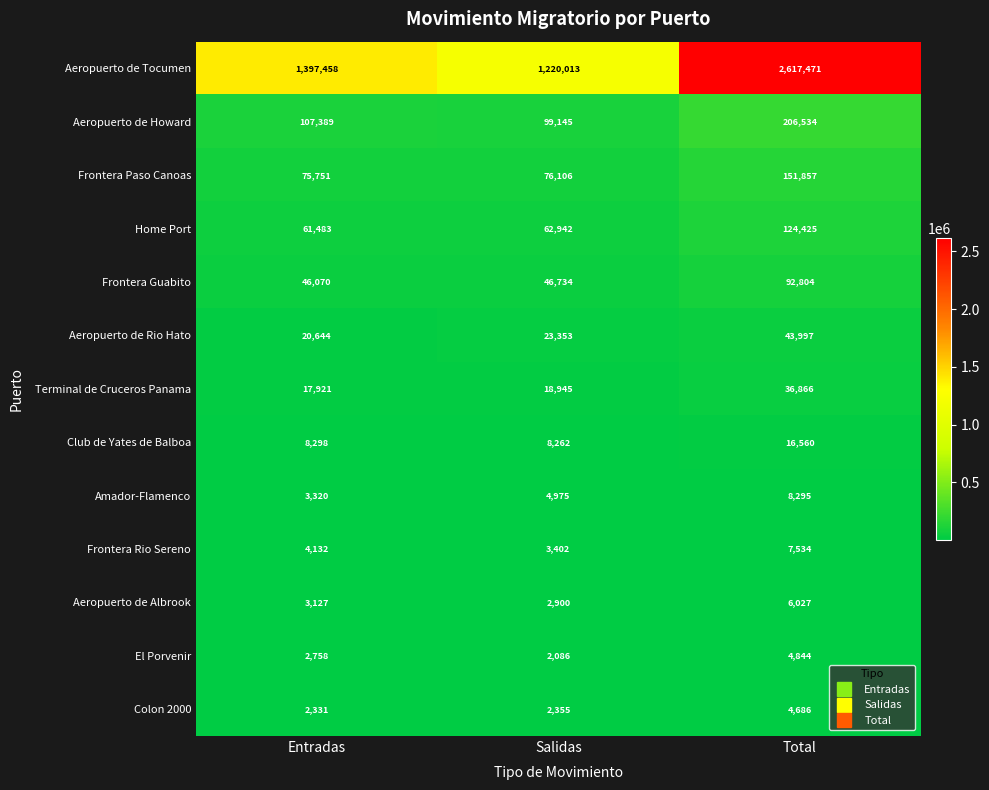

What is the total value across all series at Entradas?

1750682